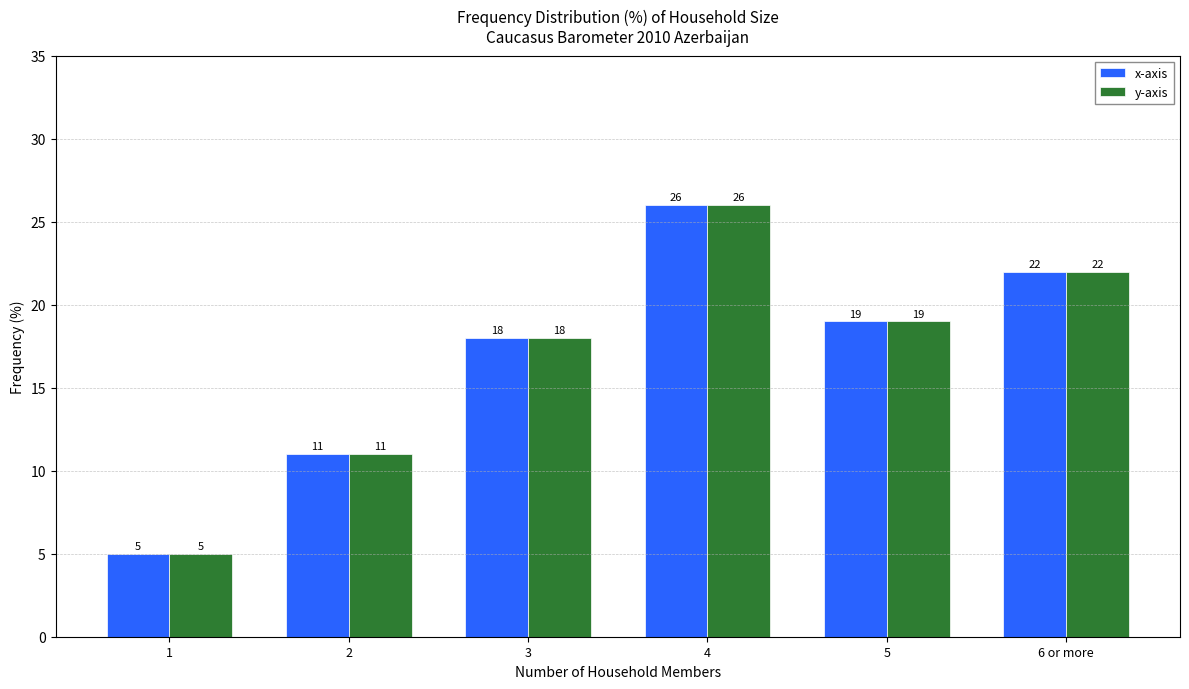

Is the value of y-axis at 4 greater than the value of x-axis at 2?

Yes